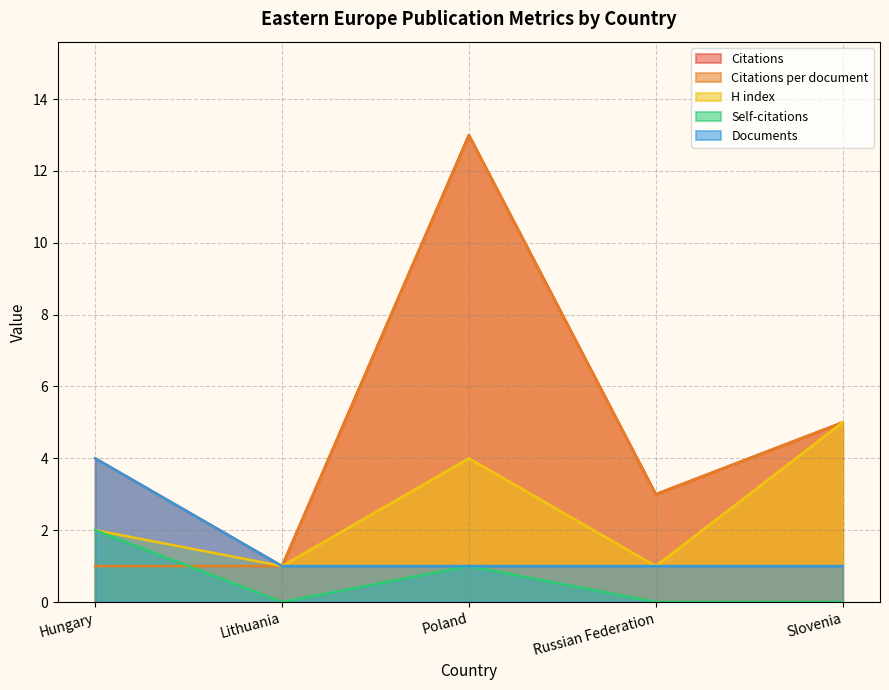

How many Documents values are between 1 and 2?

4